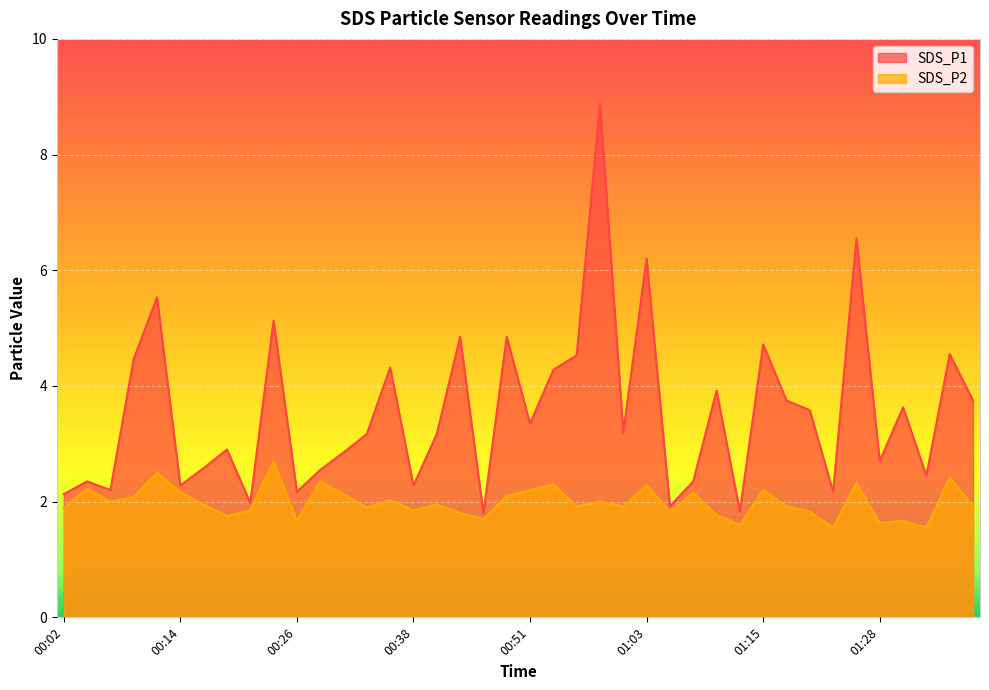

Where is SDS_P2 nearest to the value 2?

00:06